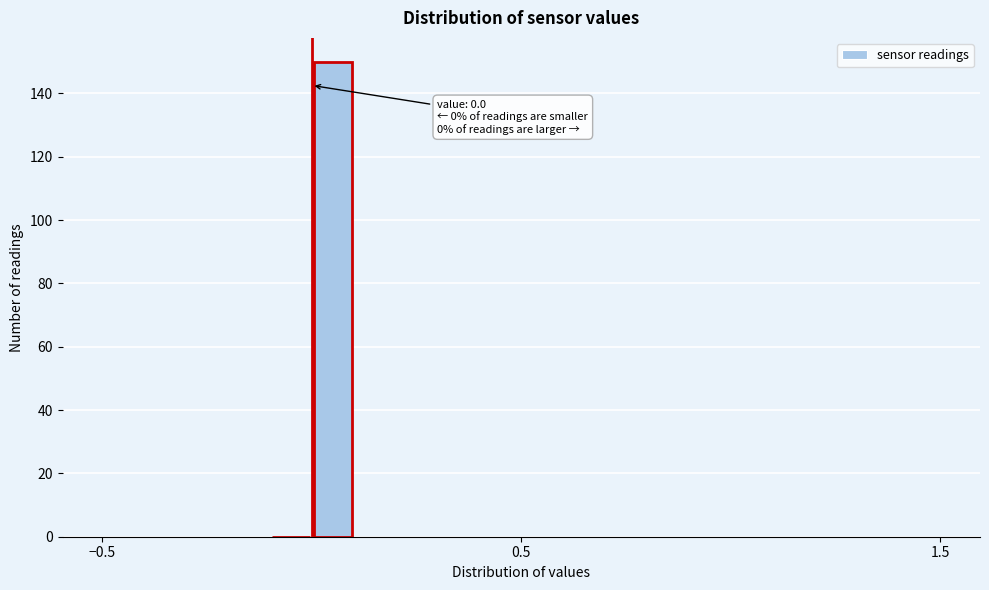

Around what value on the x-axis is the tallest bar? Give the approximate position of its centre, as read against the axis.

0.1